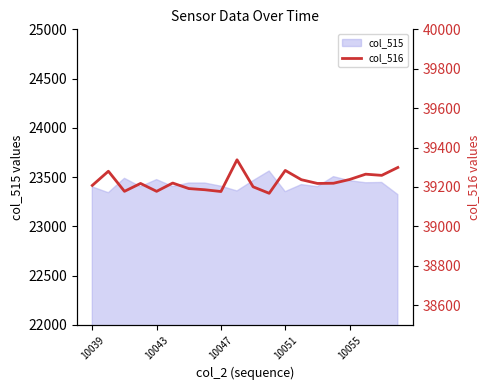

How many lines are shown in the chart?

1